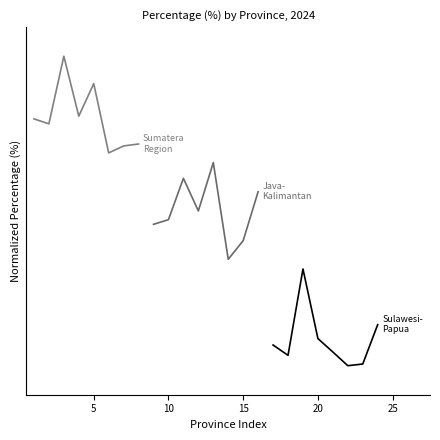

At how many categories does at least one series exceed 1?

8